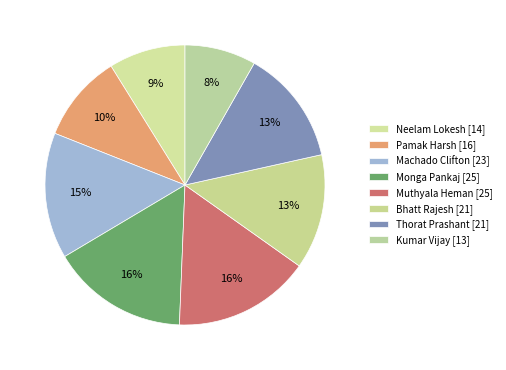

How many segments does this pie chart have?

8